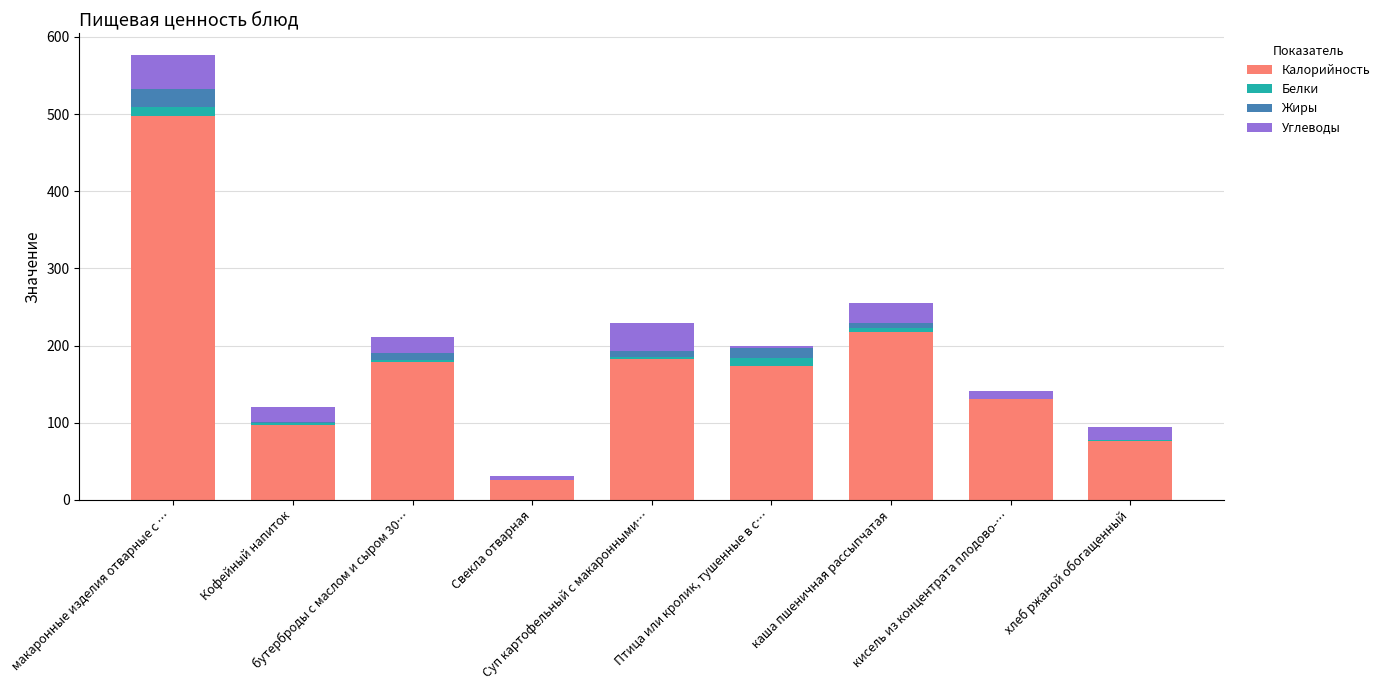

What is the highest value of the Калорийность series?

498